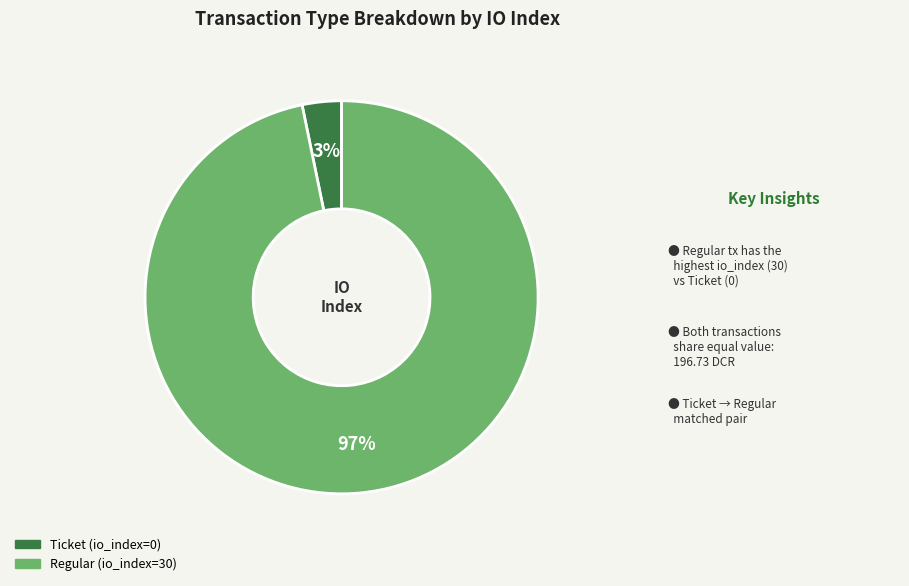

Is the sum of Ticket (io_index=0) and Regular (io_index=30) greater than half?

Yes